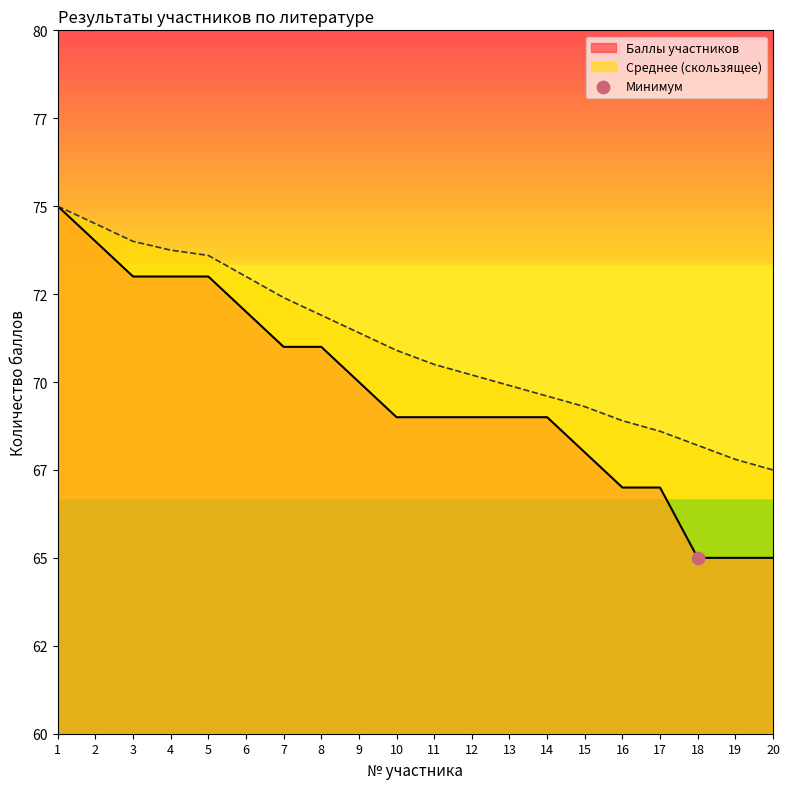

Which series reaches the minimum Y coordinate?

Баллы участников